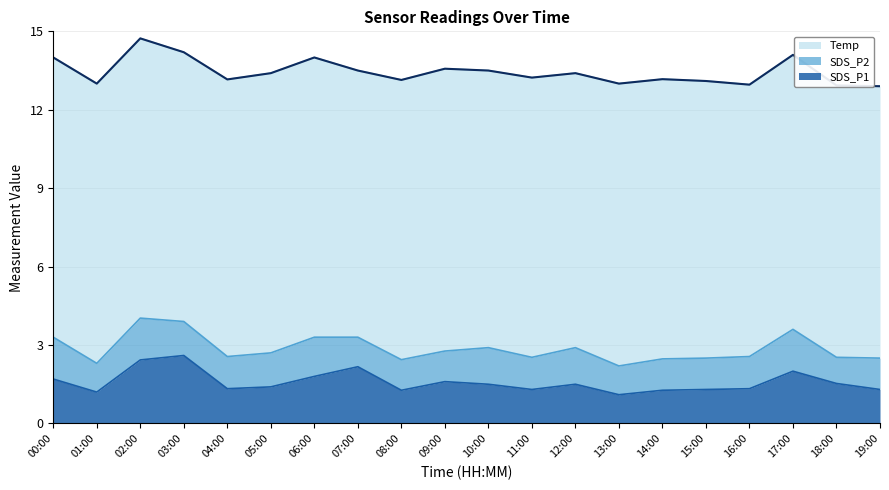

Rank the series at 18:00 from highest to lowest value.

Temp, SDS_P1, SDS_P2